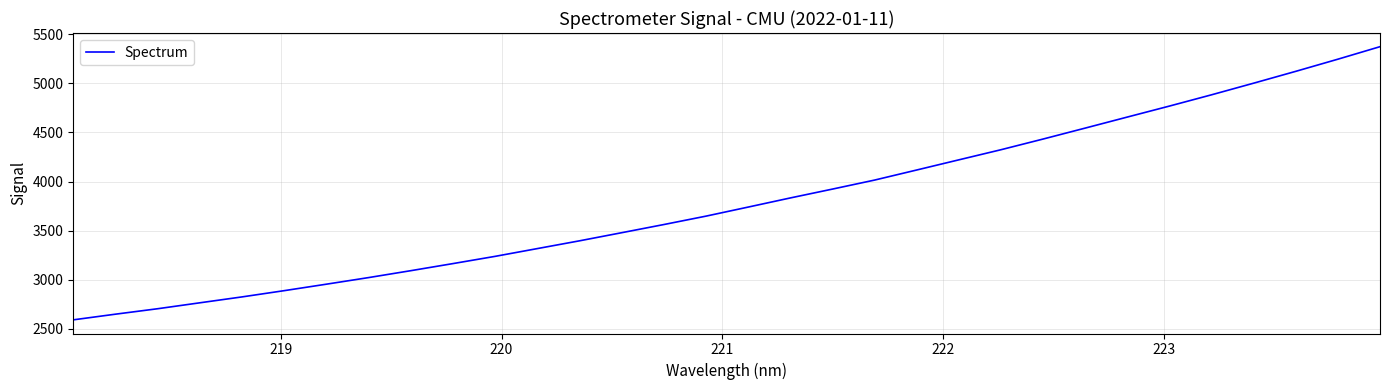

How many lines are shown in the chart?

1